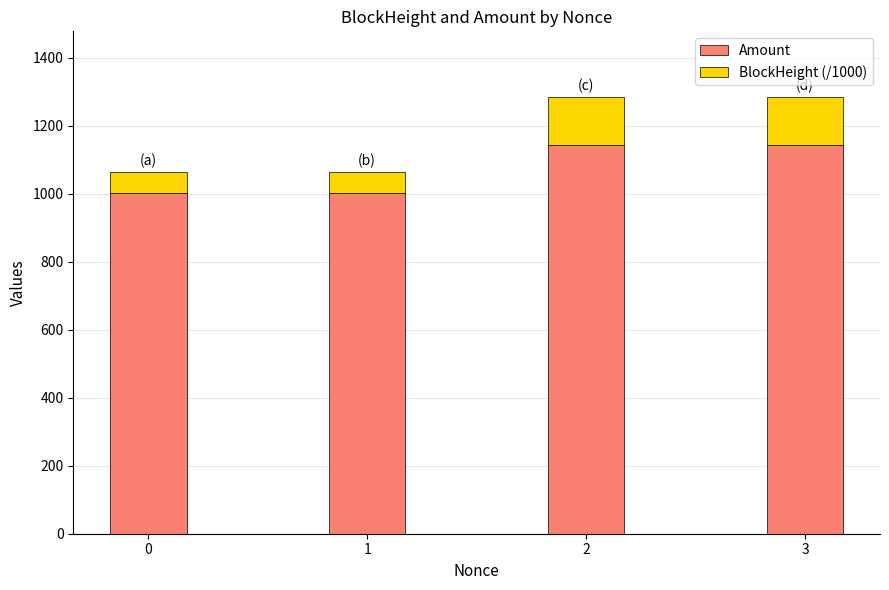

What is the total value across all series at 3?

1285.1